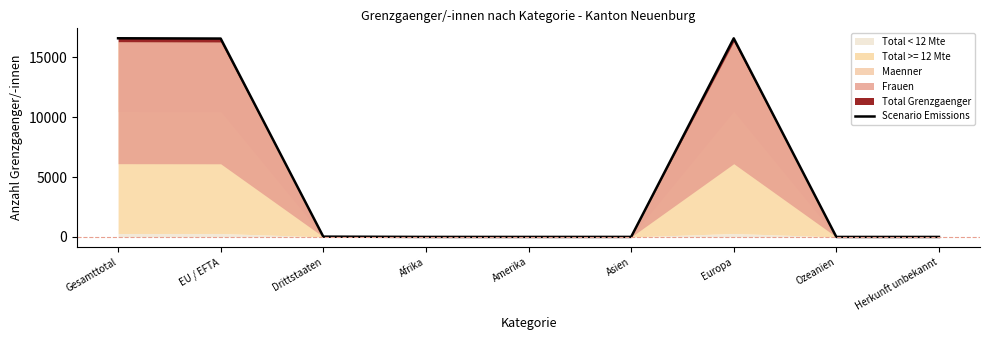

List the labels in order of value, smallest first.

Ozeanien, Herkunft unbekannt, Amerika, Afrika, Asien, Drittstaaten, EU / EFTA, Europa, Gesamttotal